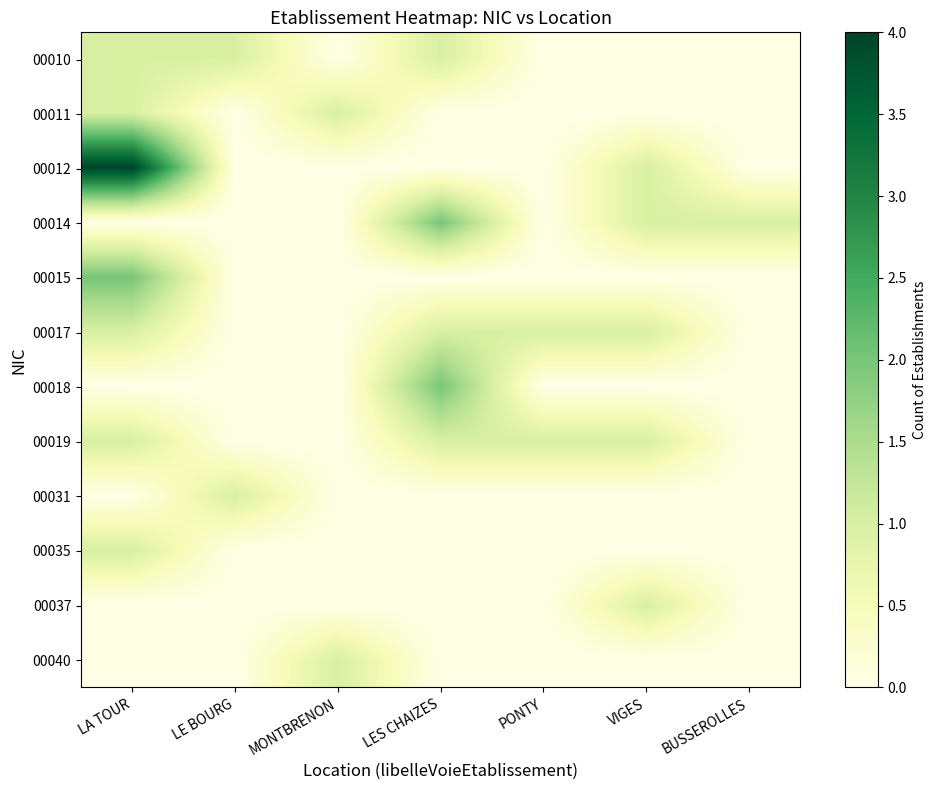

Rank the series at LES CHAIZES from highest to lowest value.

00014, 00018, 00010, 00017, 00019, 00011, 00012, 00015, 00031, 00035, 00037, 00040